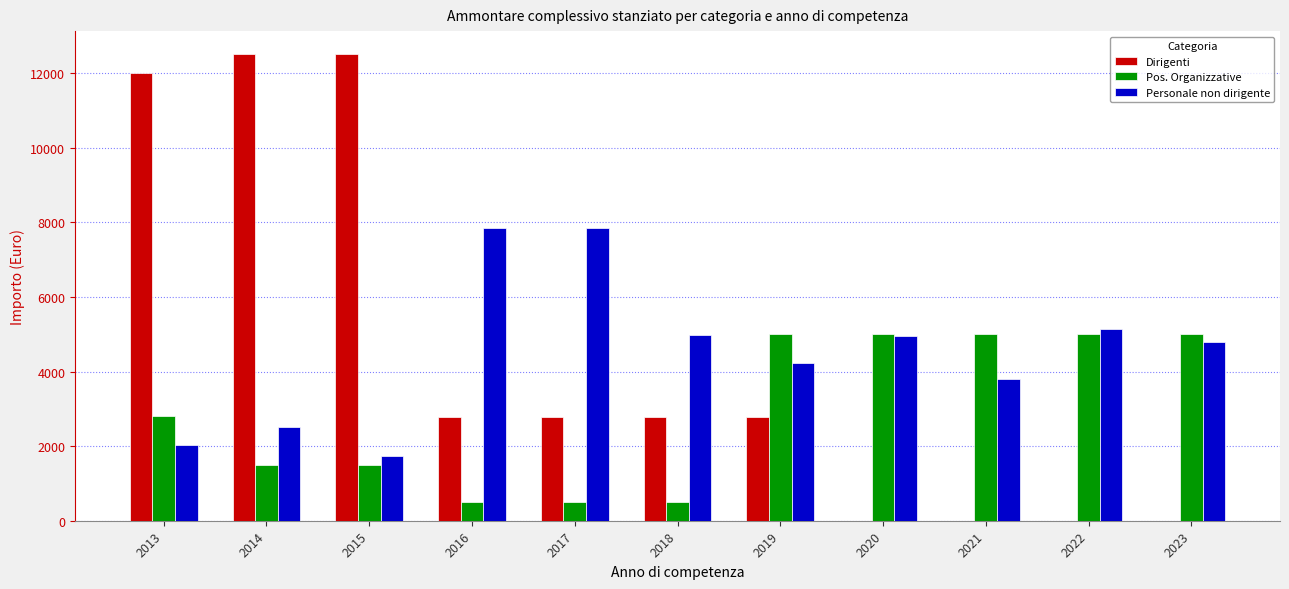

What is the sum of all Dirigenti values?

48110.0